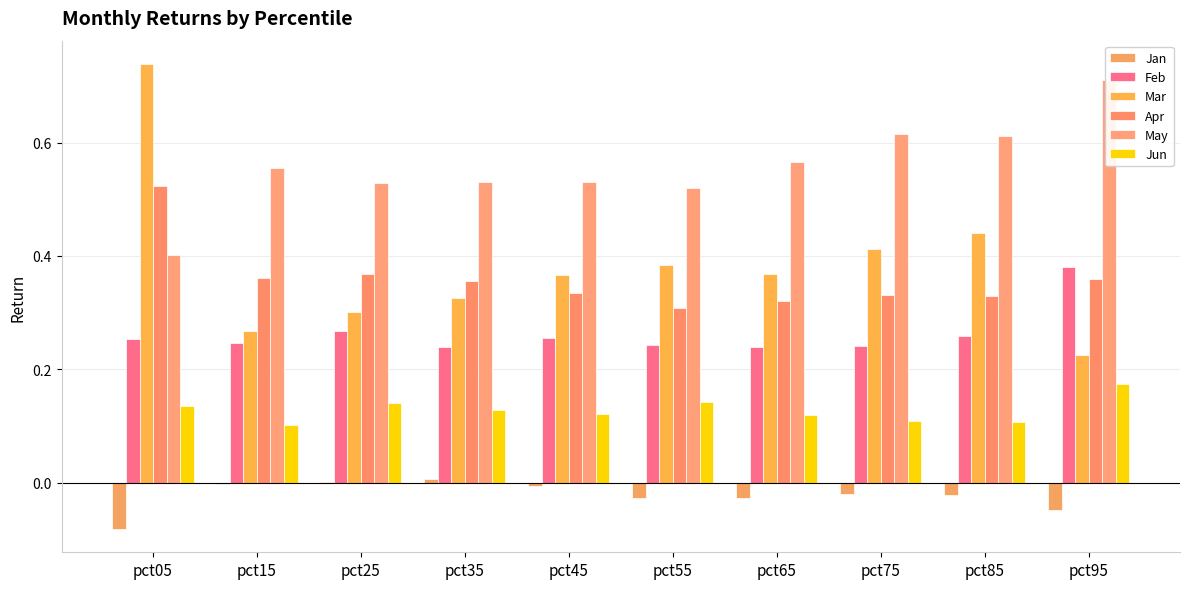

Where is Jun nearest to the value 0?

pct15